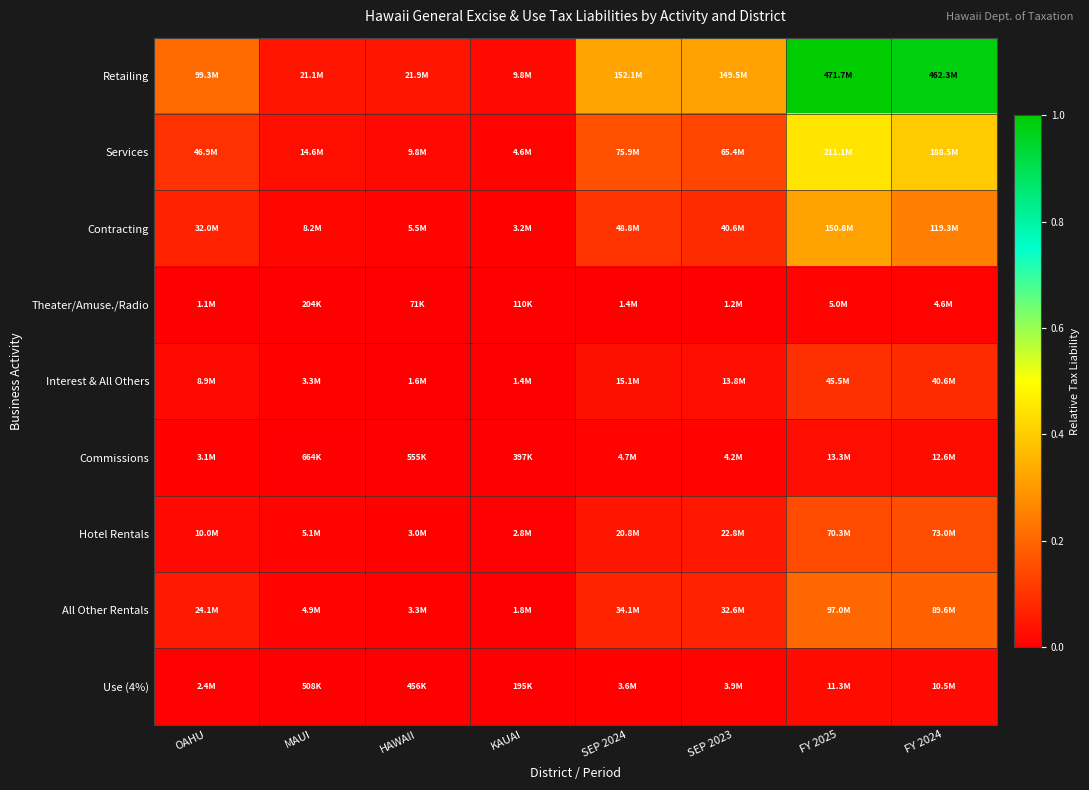

At how many categories does at least one series exceed 0?

8